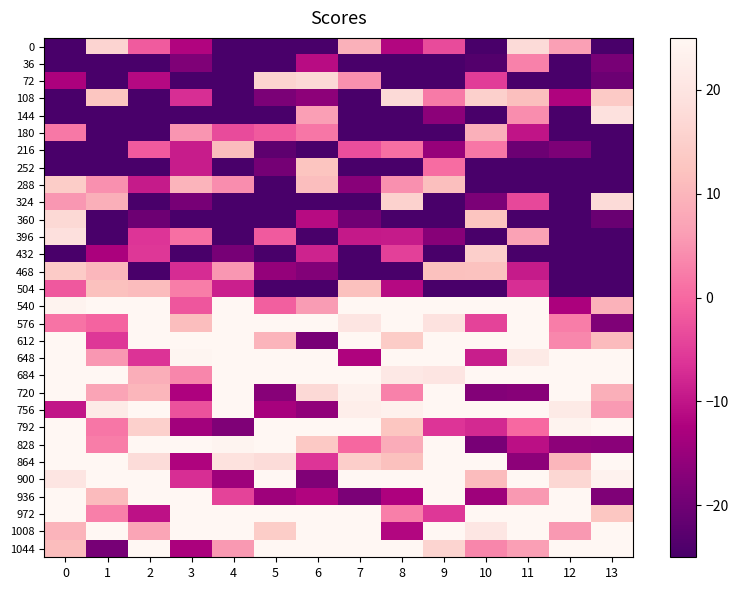

Reading left to right, what are all the values shown in this chart?

0: 0=-30.0	1=16.1	2=-1.4	3=-12.1	4=-47.5	5=-47.5	6=-55.4	7=9.3	8=-11.9	9=-3.4	10=-58.4	11=17.6	12=6.6	13=-43.0
36: 0=-45.5	1=-45.3	2=-35.7	3=-18.0	4=-25.4	5=-36.7	6=-11.1	7=-48.8	8=-36.6	9=-30.7	10=-23.5	11=2.8	12=-44.0	13=-18.9
72: 0=-12.6	1=-56.3	2=-11.4	3=-46.4	4=-54.8	5=15.9	6=17.3	7=4.7	8=-35.6	9=-52.2	10=-5.3	11=-24.8	12=-50.2	13=-20.4
108: 0=-57.2	1=12.7	2=-39.3	3=-7.0	4=-35.1	5=-18.4	6=-16.3	7=-45.2	8=17.6	9=2.0	10=15.2	11=11.6	12=-12.2	13=13.7
144: 0=-52.9	1=-44.3	2=-56.4	3=-34.0	4=-28.9	5=-38.3	6=6.3	7=-31.5	8=-37.5	9=-16.6	10=-48.7	11=4.2	12=-54.0	13=19.0
180: 0=1.8	1=-44.1	2=-59.6	3=5.2	4=-3.5	5=-1.7	6=1.7	7=-54.1	8=-31.3	9=-50.7	10=9.0	11=-10.1	12=-33.5	13=-54.9
216: 0=-35.1	1=-34.0	2=-1.6	3=-9.0	4=11.0	5=-22.2	6=-50.4	7=-2.9	8=0.9	9=-15.1	10=1.7	11=-20.5	12=-18.2	13=-25.8
252: 0=-58.0	1=-51.4	2=-57.5	3=-9.1	4=-34.9	5=-19.3	6=12.6	7=-40.1	8=-27.2	9=0.4	10=-41.7	11=-53.8	12=-36.8	13=-47.1
288: 0=14.4	1=4.6	2=-9.3	3=9.7	4=4.3	5=-45.1	6=11.4	7=-16.9	8=4.6	9=11.7	10=-34.6	11=-51.2	12=-41.8	13=-25.8
324: 0=5.4	1=8.9	2=-59.4	3=-19.1	4=-26.6	5=-42.2	6=-50.4	7=-33.0	8=15.4	9=-34.1	10=-18.5	11=-3.8	12=-30.9	13=17.7
360: 0=17.0	1=-39.9	2=-20.2	3=-35.9	4=-37.2	5=-57.0	6=-11.2	7=-19.8	8=-55.9	9=-37.7	10=12.7	11=-40.8	12=-48.4	13=-20.8
396: 0=18.9	1=-40.6	2=-6.2	3=0.9	4=-41.0	5=-1.7	6=-30.6	7=-9.4	8=-9.3	9=-17.1	10=-52.8	11=6.8	12=-34.3	13=-45.1
432: 0=-56.7	1=-12.7	2=-5.8	3=-58.7	4=-19.0	5=-41.9	6=-8.4	7=-46.1	8=-4.7	9=-29.1	10=14.9	11=-49.0	12=-32.7	13=-50.9
468: 0=14.0	1=10.2	2=-39.4	3=-7.2	4=5.4	5=-15.6	6=-17.6	7=-40.7	8=-52.6	9=11.8	10=12.0	11=-9.4	12=-32.9	13=-32.1
504: 0=-1.9	1=11.8	2=11.0	3=2.4	4=-8.6	5=-53.3	6=-47.1	7=11.9	8=-11.5	9=-59.3	10=-51.9	11=-6.9	12=-59.6	13=-47.1
540: 0=23.9	1=35.4	2=32.2	3=-2.1	4=37.0	5=-1.0	6=6.0	7=39.7	8=32.0	9=47.9	10=32.6	11=25.5	12=-12.5	13=9.4
576: 0=1.2	1=-0.5	2=57.8	3=11.4	4=51.4	5=30.5	6=43.6	7=20.2	8=26.2	9=19.4	10=-4.4	11=37.8	12=2.5	13=-18.1
612: 0=31.6	1=-5.8	2=55.2	3=56.3	4=53.2	5=9.6	6=-18.8	7=54.3	8=14.3	9=57.3	10=57.1	11=48.2	12=3.6	13=10.8
648: 0=48.1	1=5.4	2=-6.4	3=24.5	4=54.9	5=35.7	6=25.6	7=-12.2	8=29.2	9=59.2	10=-8.8	11=21.5	12=50.2	13=39.3
684: 0=35.8	1=36.2	2=8.8	3=3.5	4=44.7	5=44.8	6=49.4	7=53.1	8=20.9	9=20.1	10=43.9	11=32.0	12=36.2	13=43.7
720: 0=51.2	1=7.0	2=10.0	3=-12.5	4=26.3	5=-17.1	6=17.2	7=23.4	8=2.9	9=27.3	10=-17.6	11=-17.0	12=45.8	13=8.8
756: 0=-9.8	1=21.8	2=41.6	3=-2.7	4=29.8	5=-13.2	6=-15.9	7=22.5	8=23.3	9=31.0	10=38.1	11=58.1	12=21.3	13=5.8
792: 0=43.6	1=1.7	2=15.1	3=-13.7	4=-18.0	5=57.0	6=46.9	7=35.7	8=12.7	9=-6.1	10=-7.5	11=0.0	12=23.9	13=37.2
828: 0=32.8	1=2.4	2=56.4	3=39.0	4=24.3	5=28.9	6=13.6	7=-0.2	8=8.5	9=40.6	10=-18.8	11=-10.7	12=-16.3	13=-16.7
864: 0=48.4	1=36.3	2=17.9	3=-12.2	4=19.3	5=17.9	6=-6.1	7=14.7	8=11.9	9=29.3	10=30.8	11=-16.4	12=10.0	13=30.1
900: 0=20.3	1=48.5	2=32.7	3=-7.0	4=-14.4	5=31.4	6=-17.9	7=26.9	8=55.2	9=26.0	10=11.1	11=31.5	12=16.7	13=23.6
936: 0=55.3	1=10.9	2=56.9	3=52.4	4=-4.3	5=-14.5	6=-11.9	7=-18.5	8=-12.4	9=34.6	10=-14.3	11=5.5	12=47.6	13=-18.1
972: 0=45.2	1=2.5	2=-10.5	3=35.7	4=30.3	5=50.2	6=38.8	7=44.3	8=2.6	9=-5.8	10=40.0	11=44.5	12=59.2	13=13.0
1008: 0=9.8	1=42.1	2=7.3	3=54.5	4=48.7	5=14.3	6=40.1	7=40.4	8=-11.8	9=52.2	10=20.4	11=46.1	12=5.6	13=51.6
1044: 0=11.1	1=-19.1	2=52.4	3=-12.7	4=5.5	5=56.0	6=56.0	7=25.9	8=30.5	9=15.9	10=3.5	11=6.3	12=33.8	13=40.2